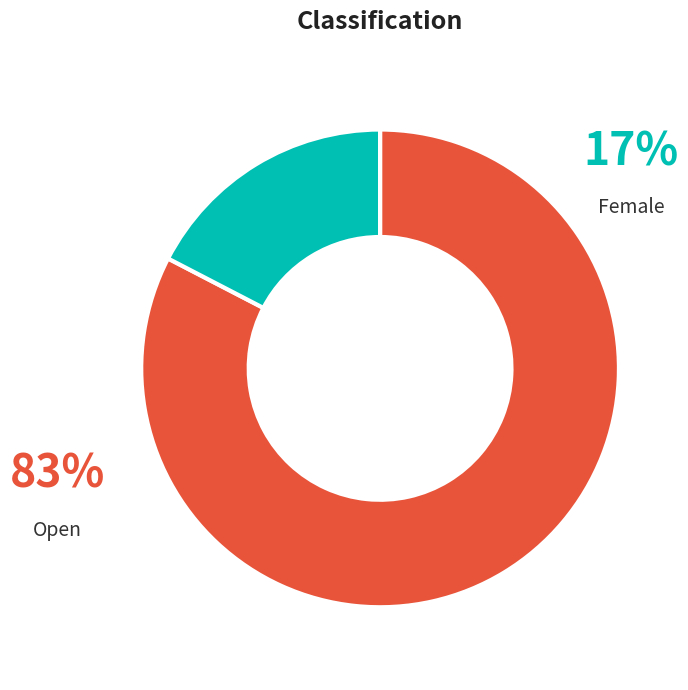

True or false: Female accounts for 17% of the total.

True